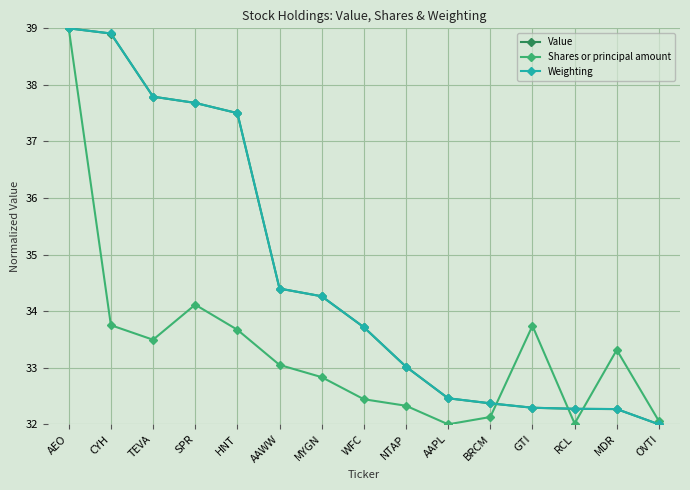

True or false: Value has a value of 11.1 at OVTI.

False